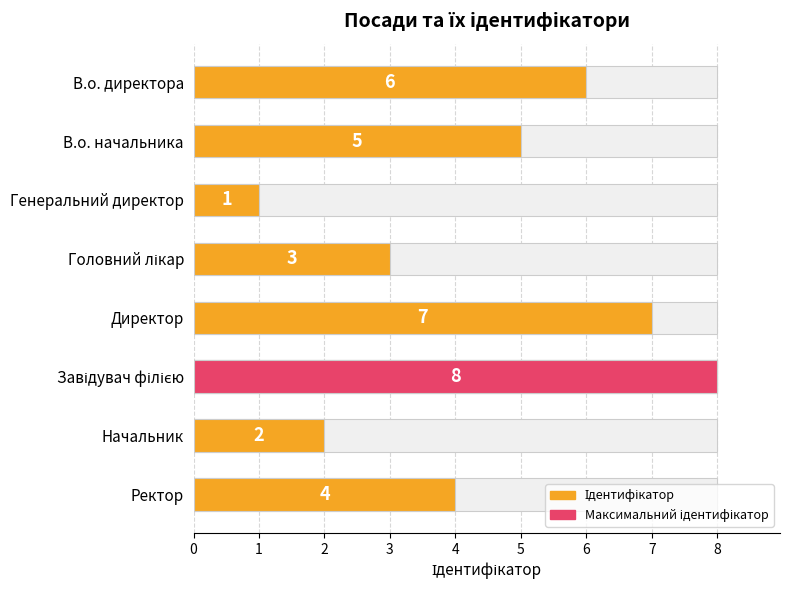

Reading left to right, transcribe all the data shown in this chart.

6	5	1	3	7	8	2	4